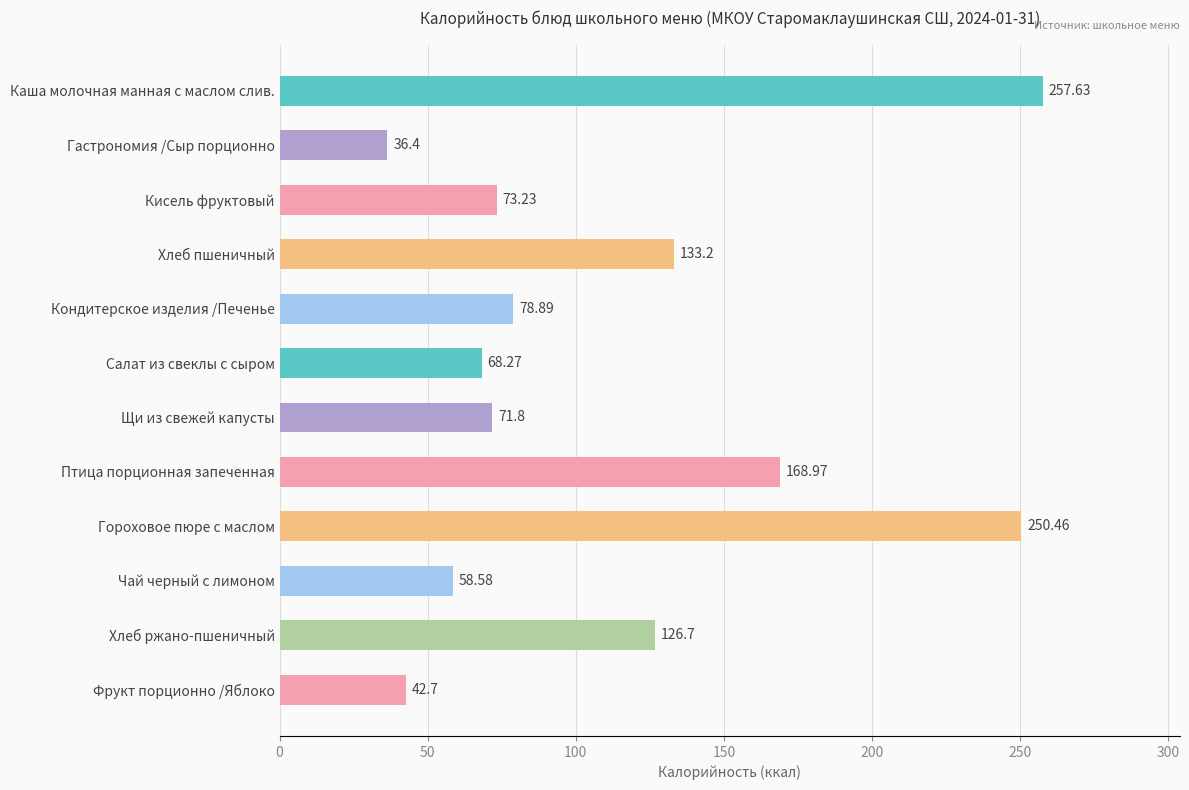

What is the label of the 9th bar from the bottom?

Хлеб пшеничный